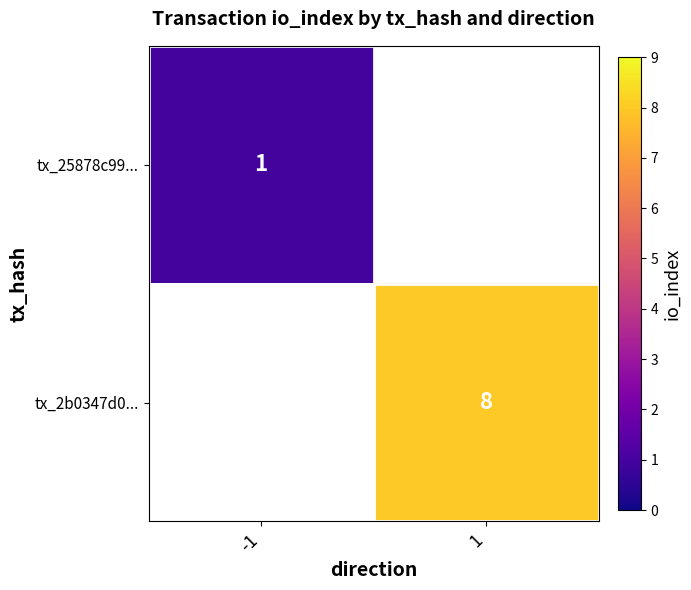

Is it true that tx_2b0347d0... equals 12 at 1?

False